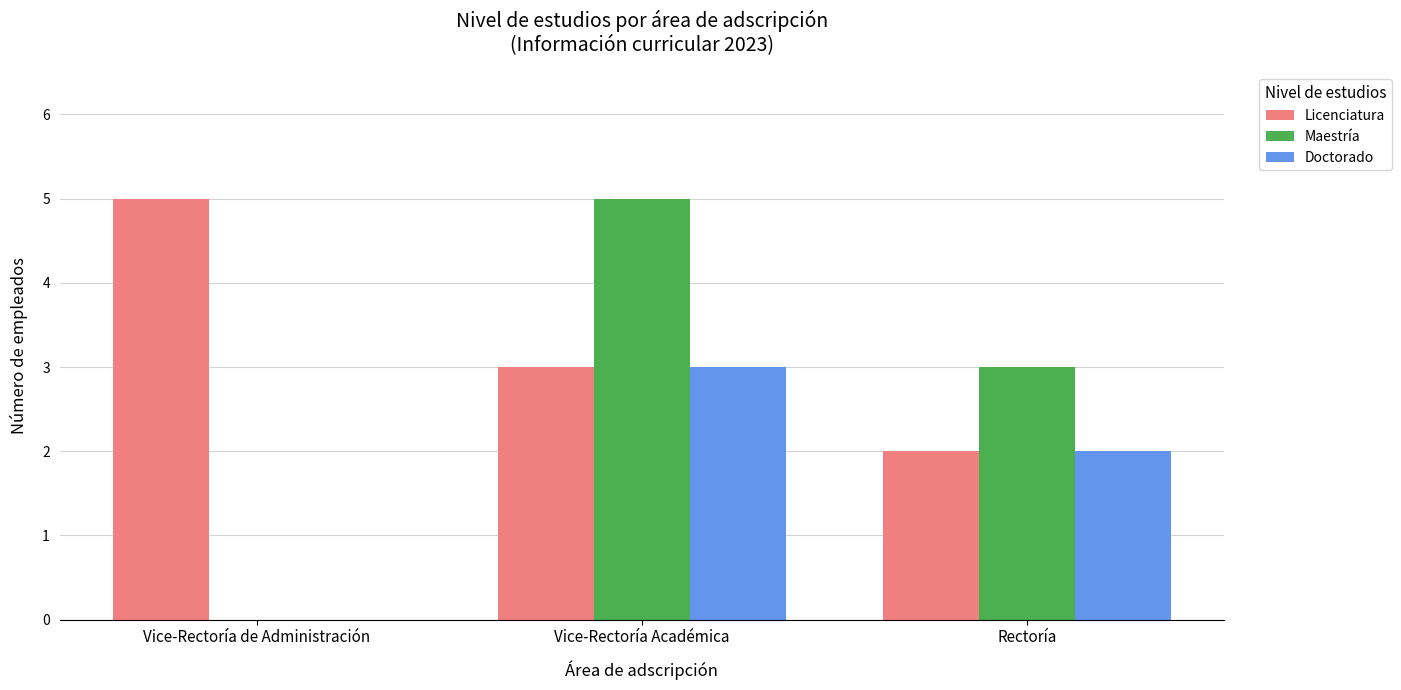

What value does the Maestría series have at Rectoría?

3